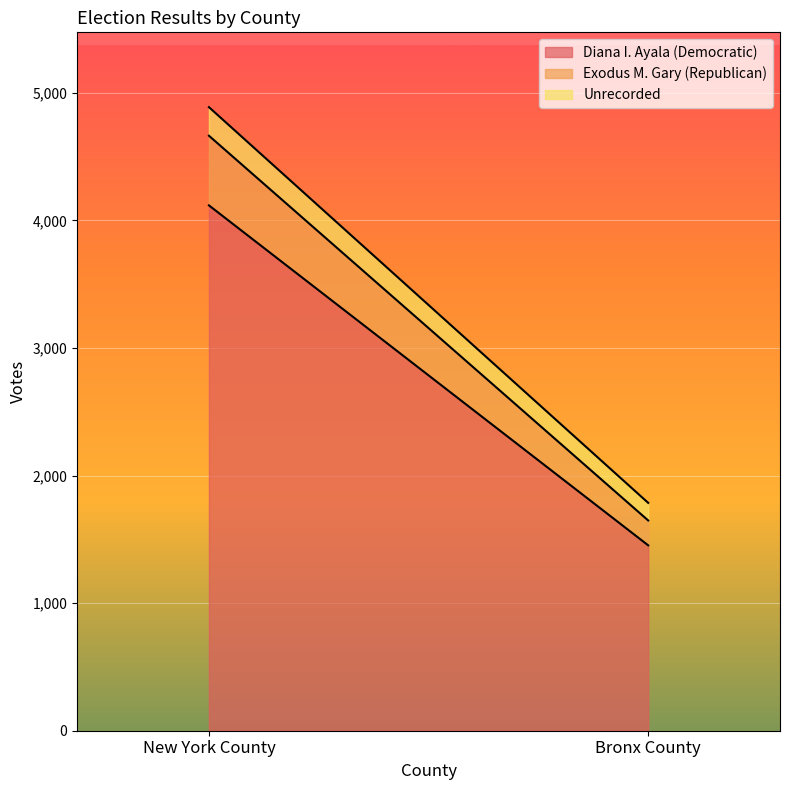

What is the average value of the Exodus M. Gary (Republican) series?

370